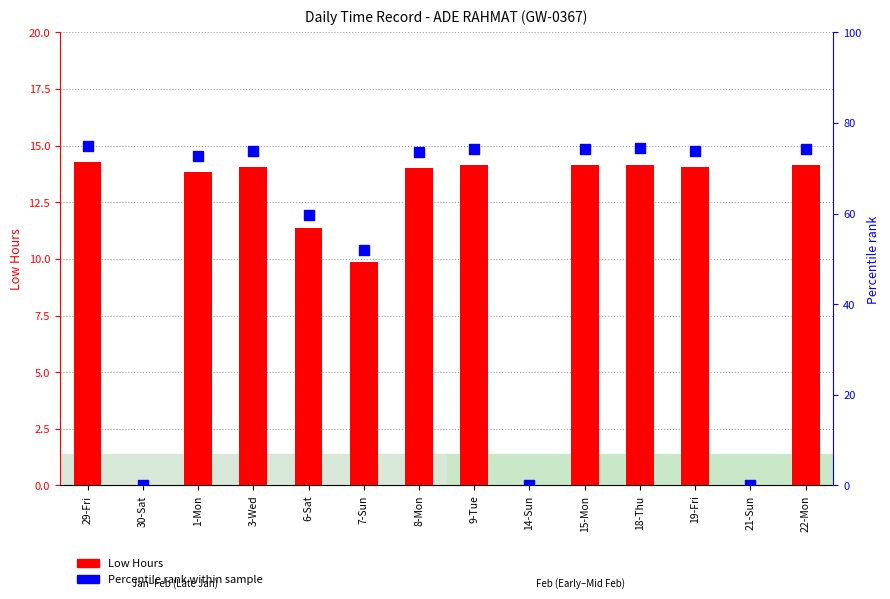

Is the value of Low Hours at 1-Mon greater than the value of Percentile rank at 21-Sun?

Yes